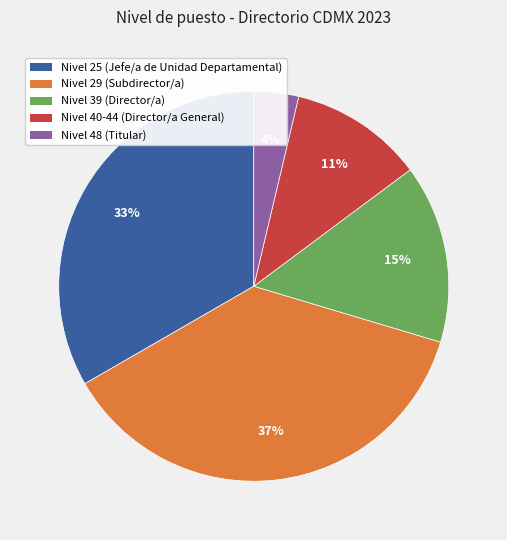

To the nearest percent, what percentage of the pie is Nivel 25 (Jefe/a de Unidad Departamental)?

33%